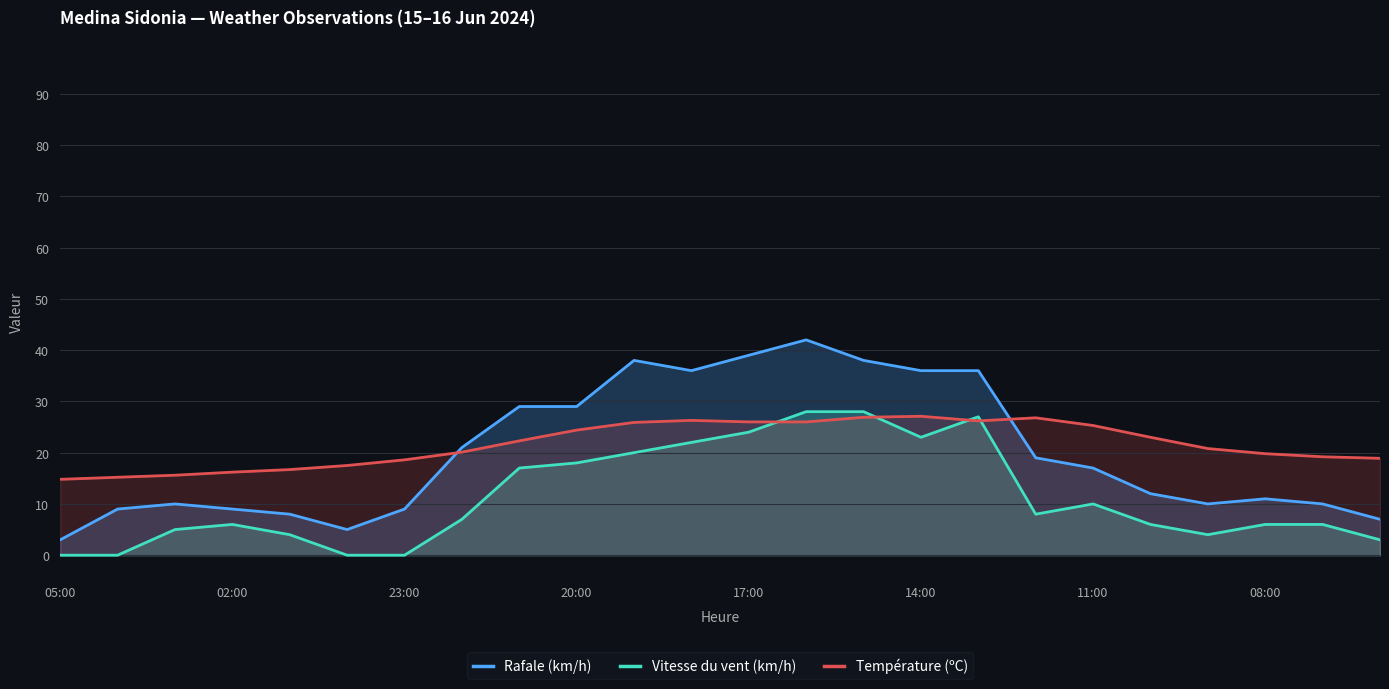

What is the difference between the maximum and minimum values in the Température (ºC) series?

12.3